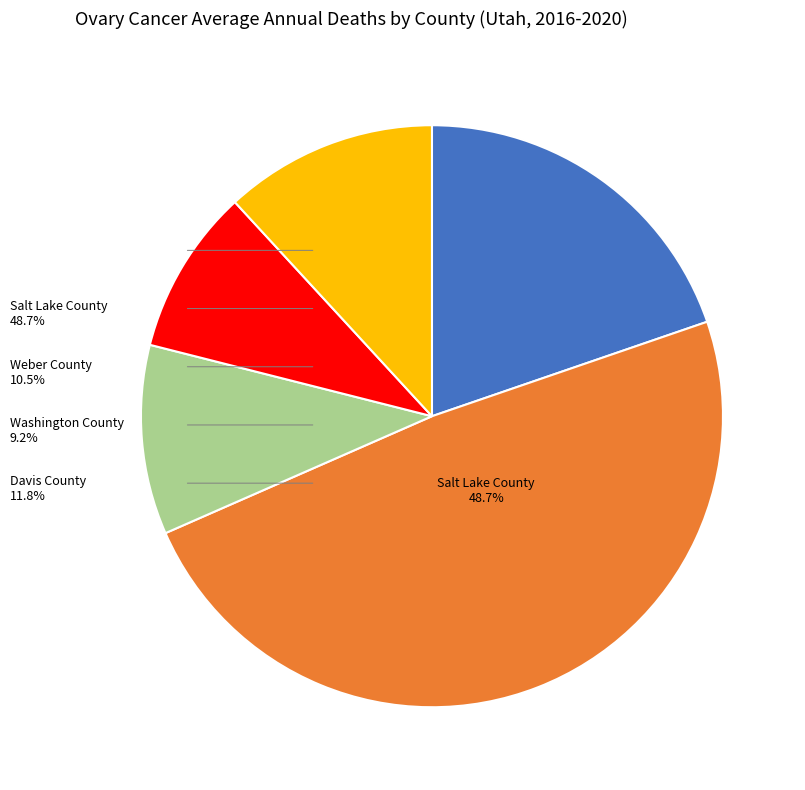

The Utah County slice represents 9% of the pie. True or false?

False